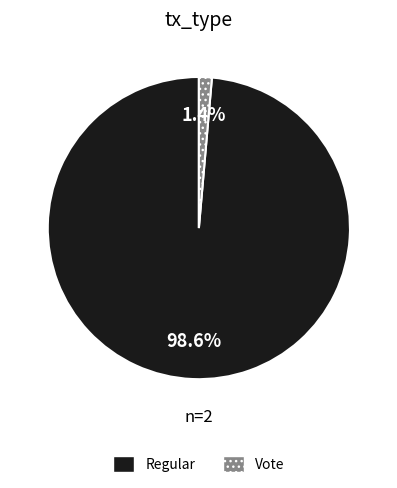

What percentage is the Vote slice, to the nearest percent?

1%